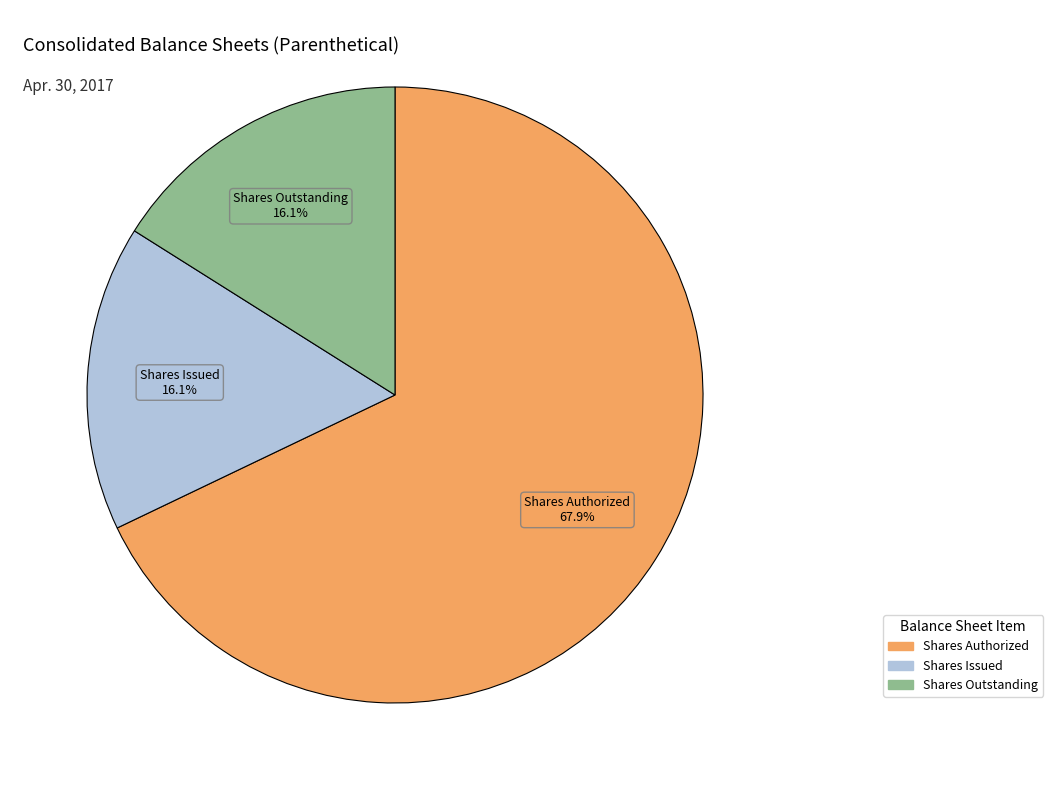

To the nearest percent, what is the difference between the largest and smallest slice percentages?

52%